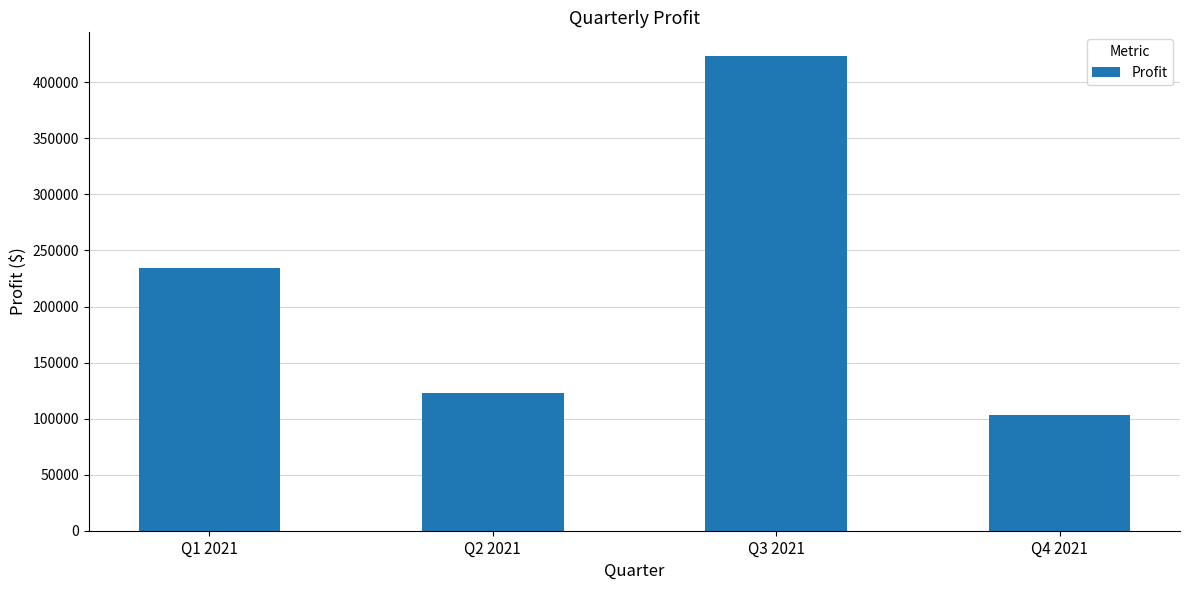

Where is the data nearest to the value 263328?

Q1 2021